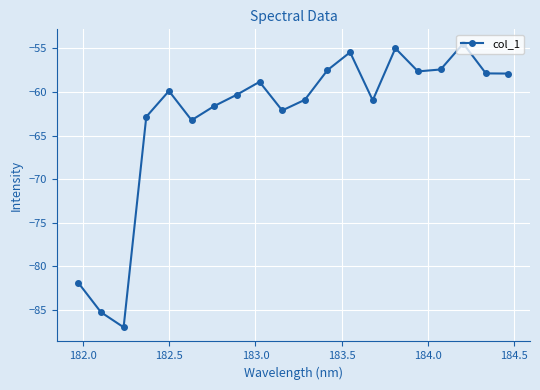

What is the greatest value displayed?

-54.4